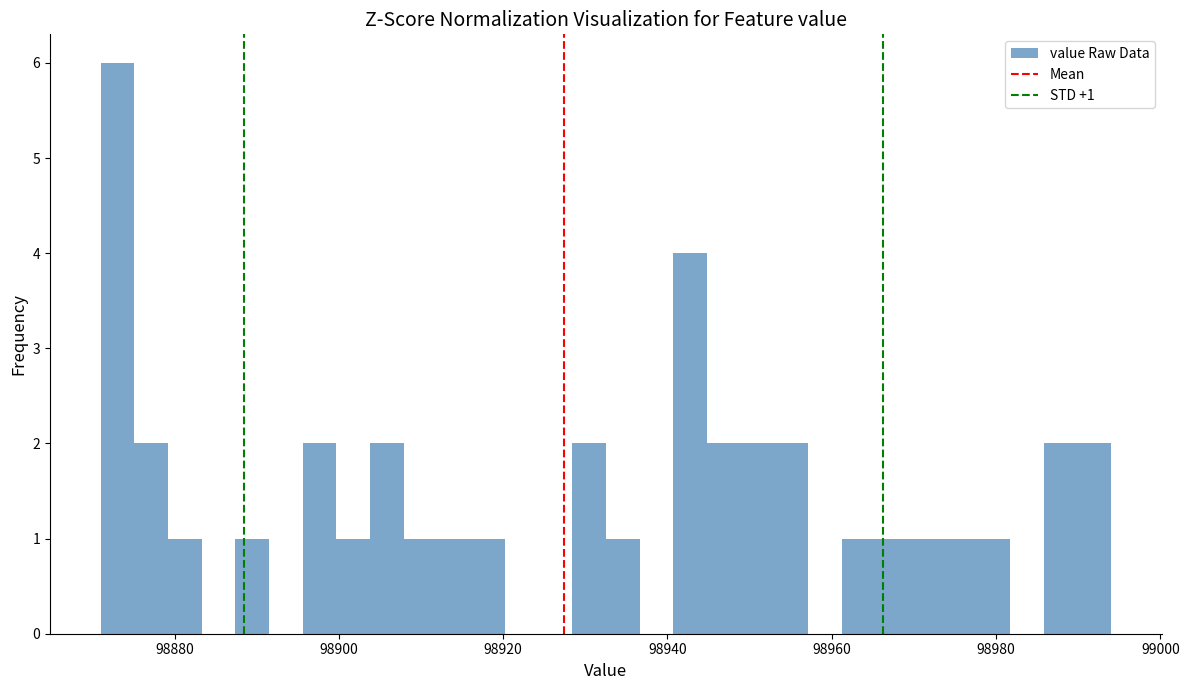

Around what value on the x-axis is the tallest bar? Give the approximate position of its centre, as read against the axis.

98874